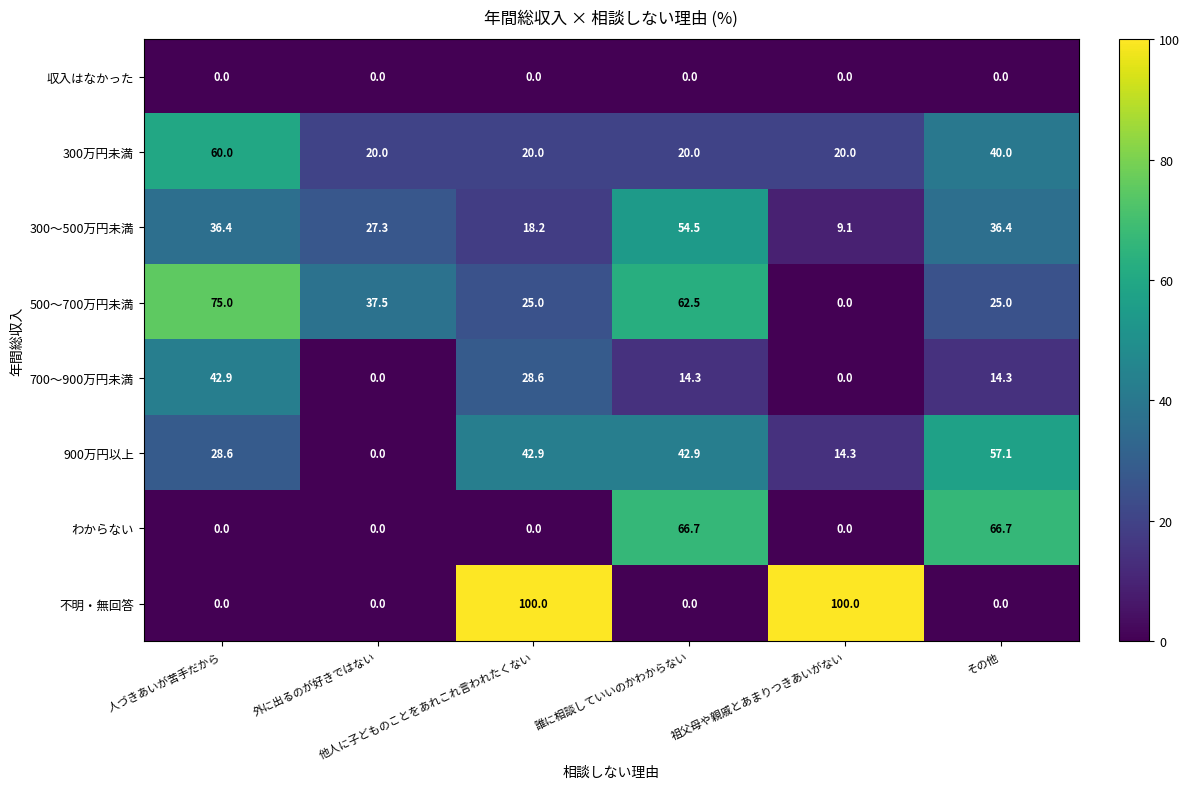

What is the difference between the second highest and minimum values in the 300～500万円未満 series?

27.3